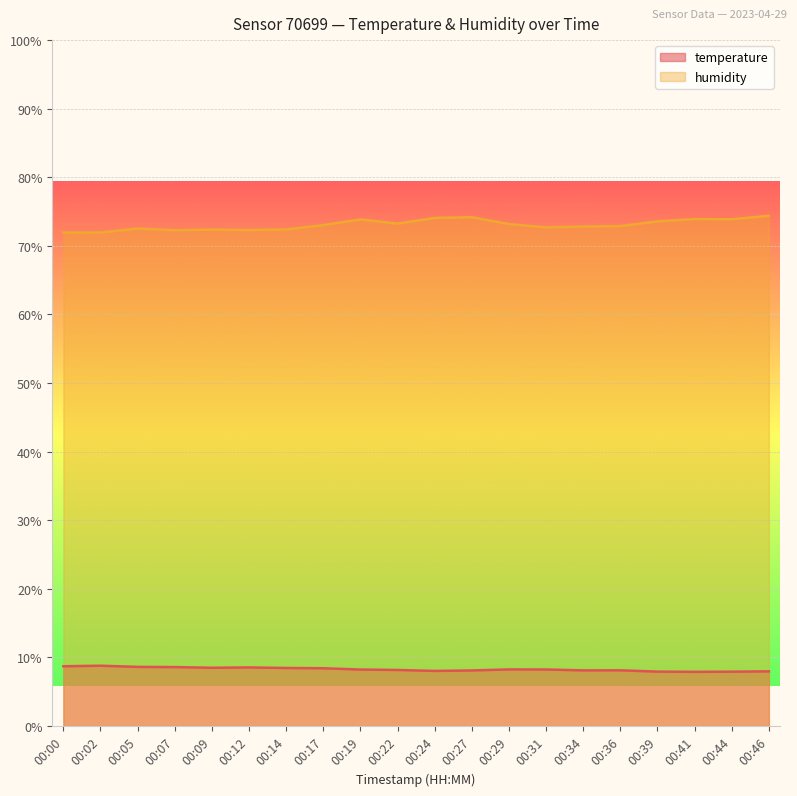

What is the total value across all series at 00:22?

81.4